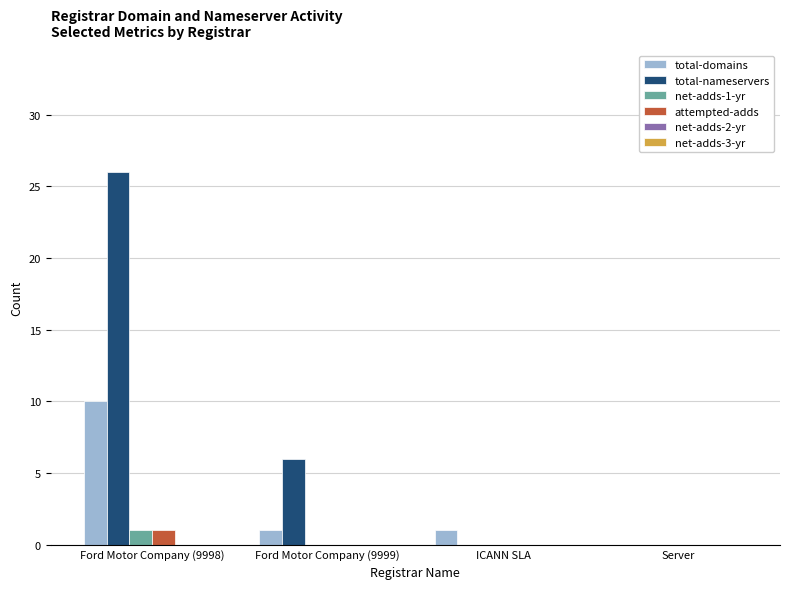

The total-nameservers series shows 15 at ICANN SLA. True or false?

False